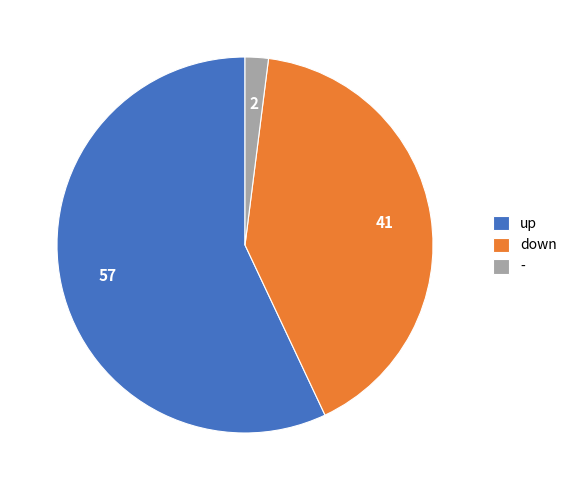

True or false: down accounts for 30% of the total.

False